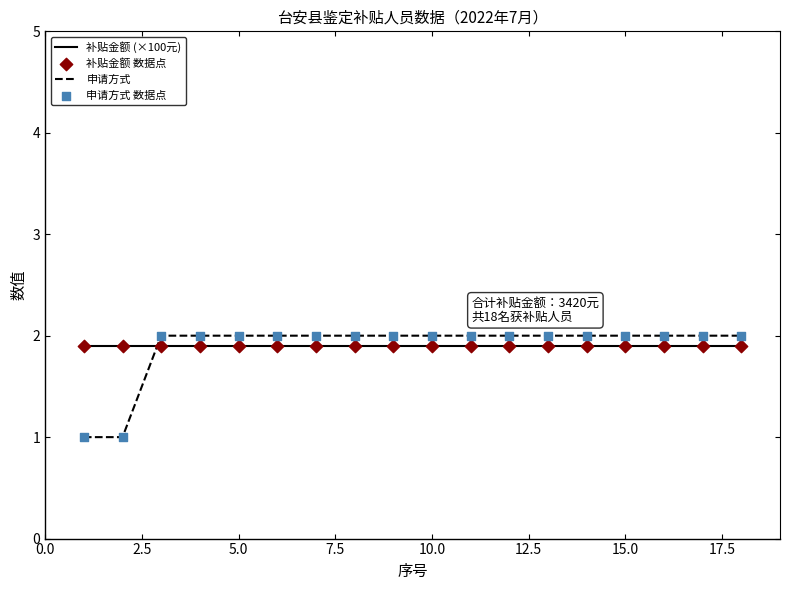

Which series has the largest range (max minus min)?

申请方式